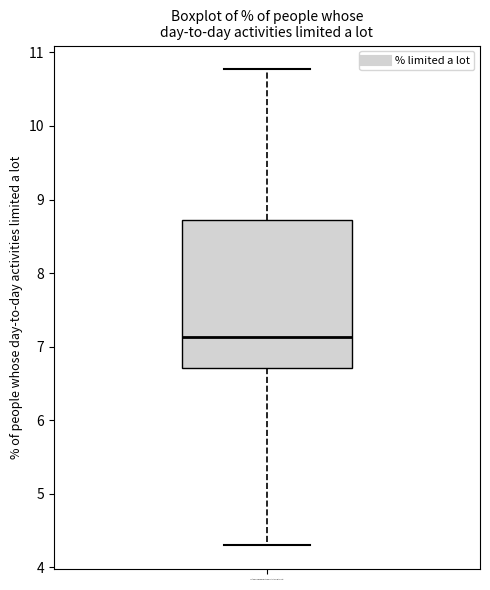

Transcribe this box plot: give where the median line is, the range the box spans, and where the two whiskers end, as read against the y-axis. The values are not printed on the chart, so give them approximately, as read against the axis.

median 7.1, box 6.7 to 8.7, whiskers 4.3 to 10.8